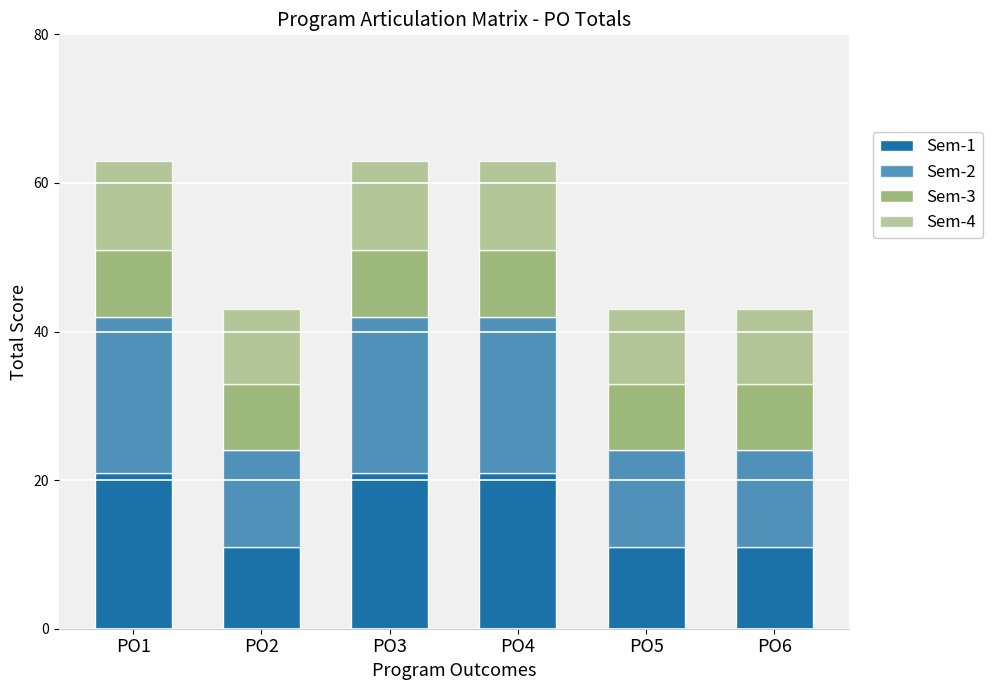

The value of Sem-1 at PO4 is 29. True or false?

False